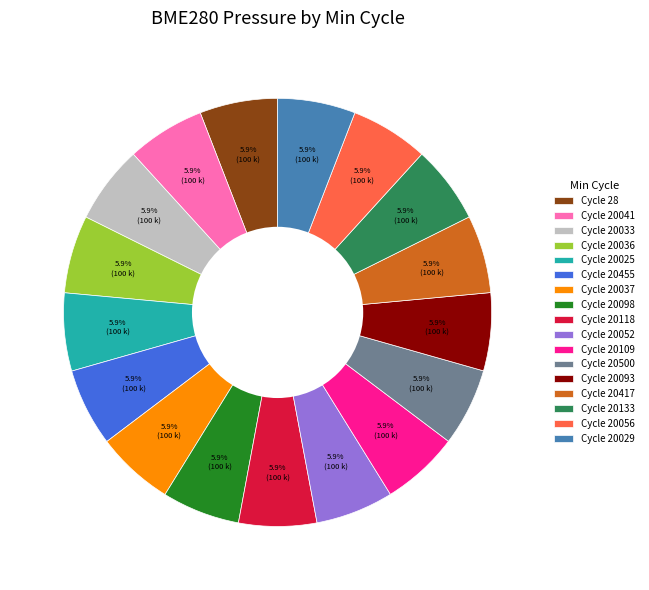

To the nearest percent, what is the average slice percentage?

6%